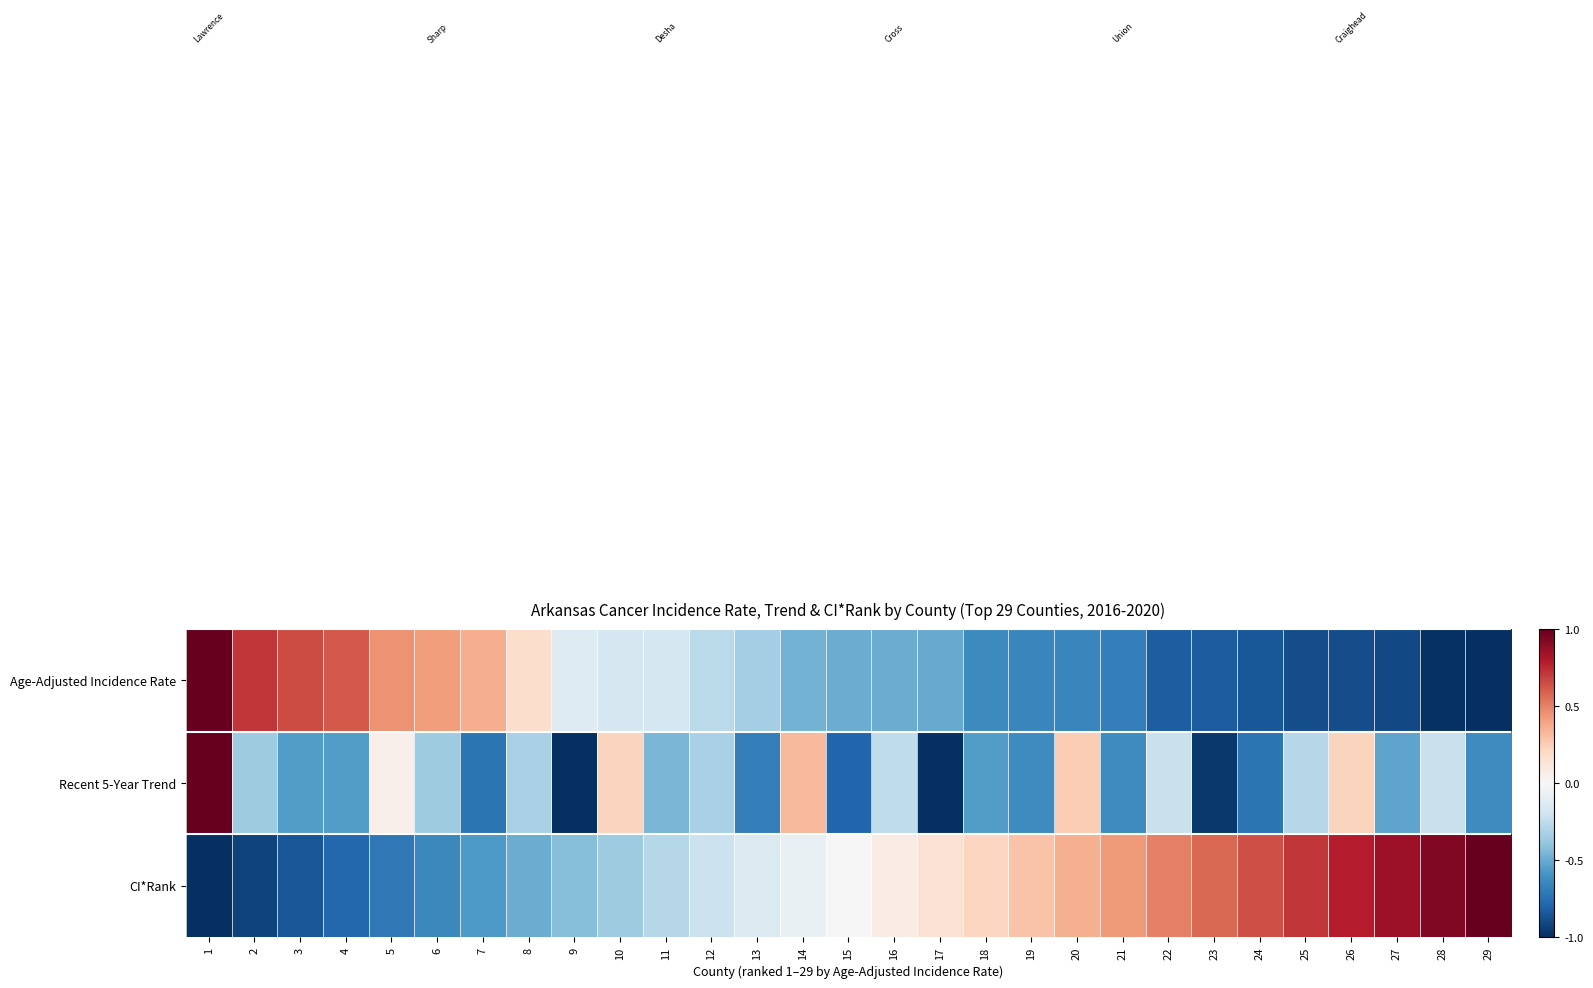

At which category is the sum across all series the highest?

1